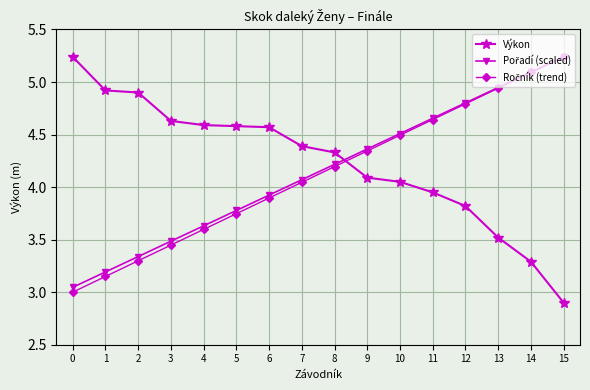

What is the difference between the highest and lowest values at 2?

1.6